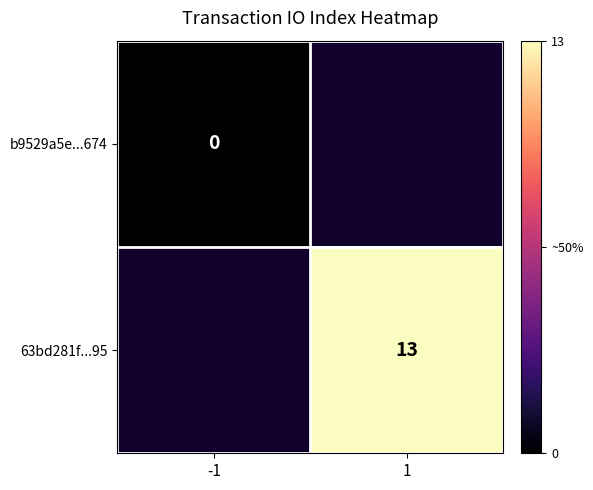

The value of 63bd281f...95 at 1 is 13. True or false?

True